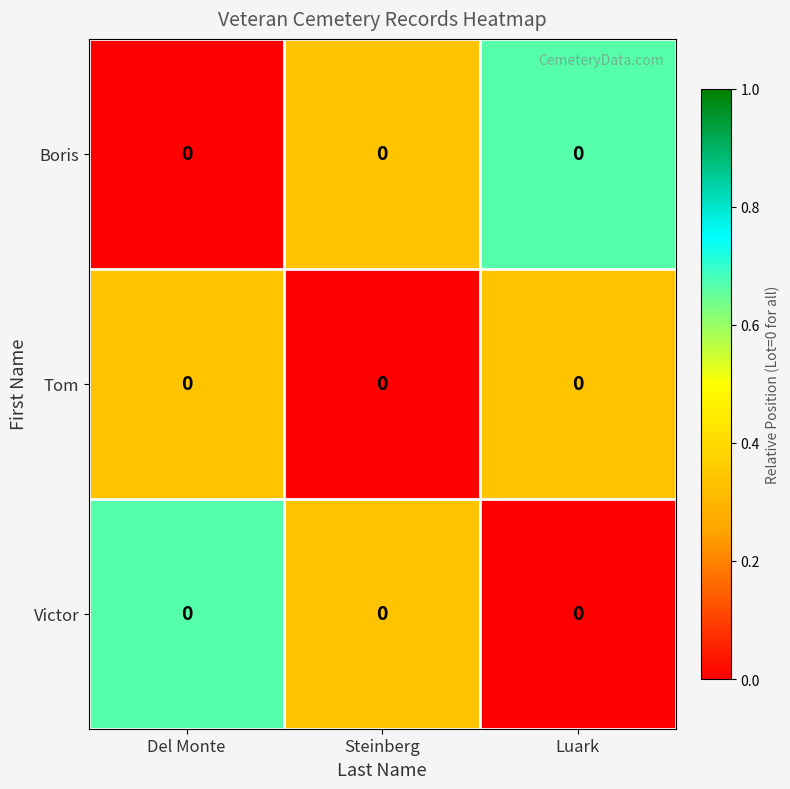

Reading left to right, extract all data points from this chart.

Boris: Del Monte=0.0	Steinberg=0.0	Luark=0.0
Tom: Del Monte=0.0	Steinberg=0.0	Luark=0.0
Victor: Del Monte=0.0	Steinberg=0.0	Luark=0.0